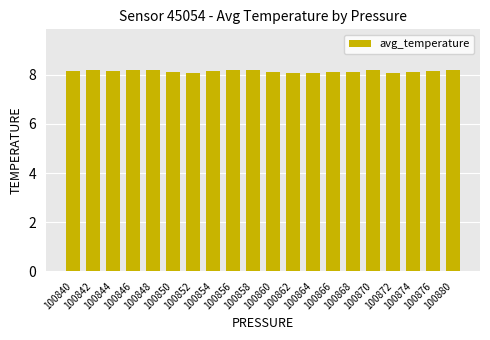

Are the bars grouped side by side (vs. stacked)?

No